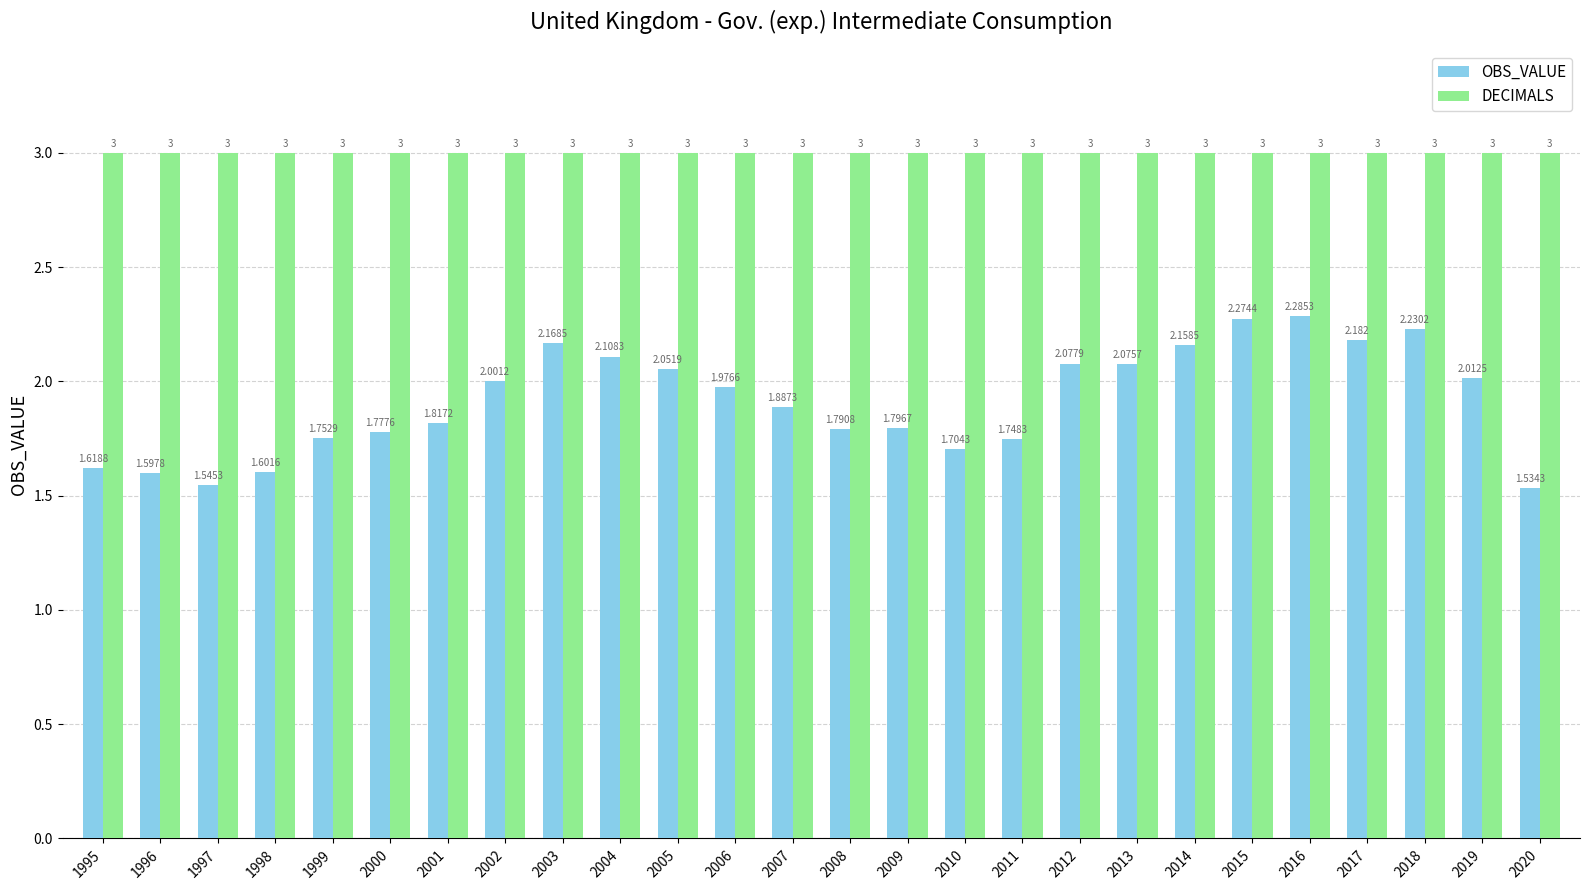

Is the value of DECIMALS at 2013 greater than the value of OBS_VALUE at 2019?

Yes